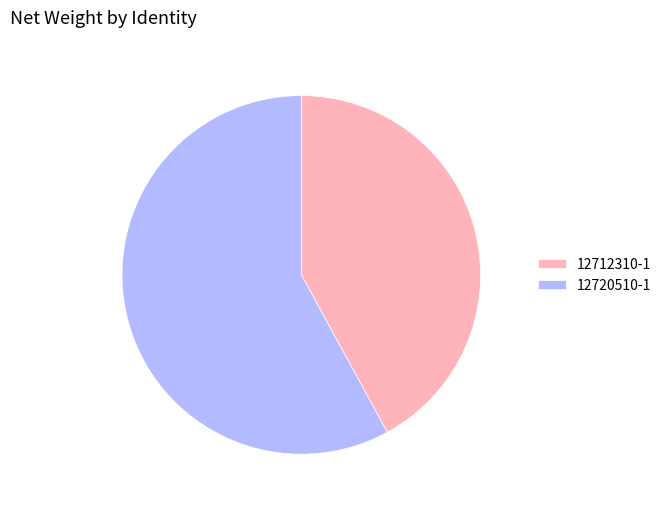

Which slice represents more than half of the pie?

12720510-1